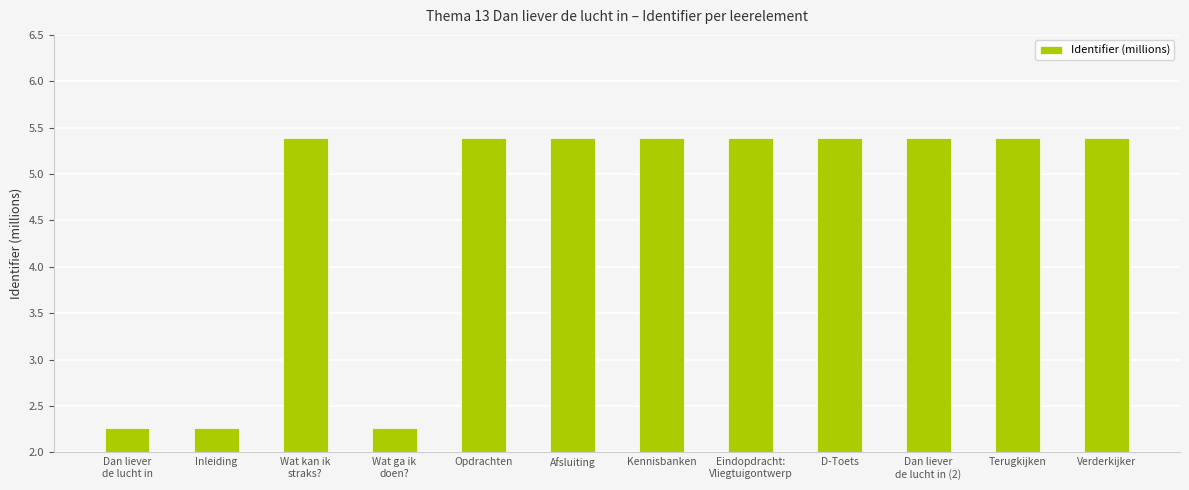

Approximately how many times larger is the value at Afsluiting compared to Opdrachten?

1.0